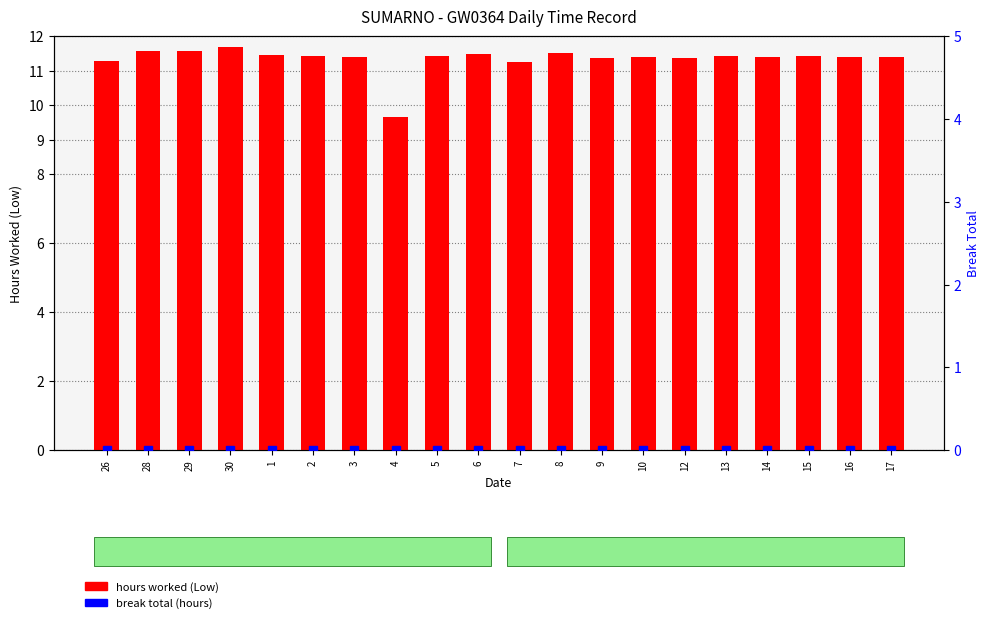

What position from the right is 5?

12